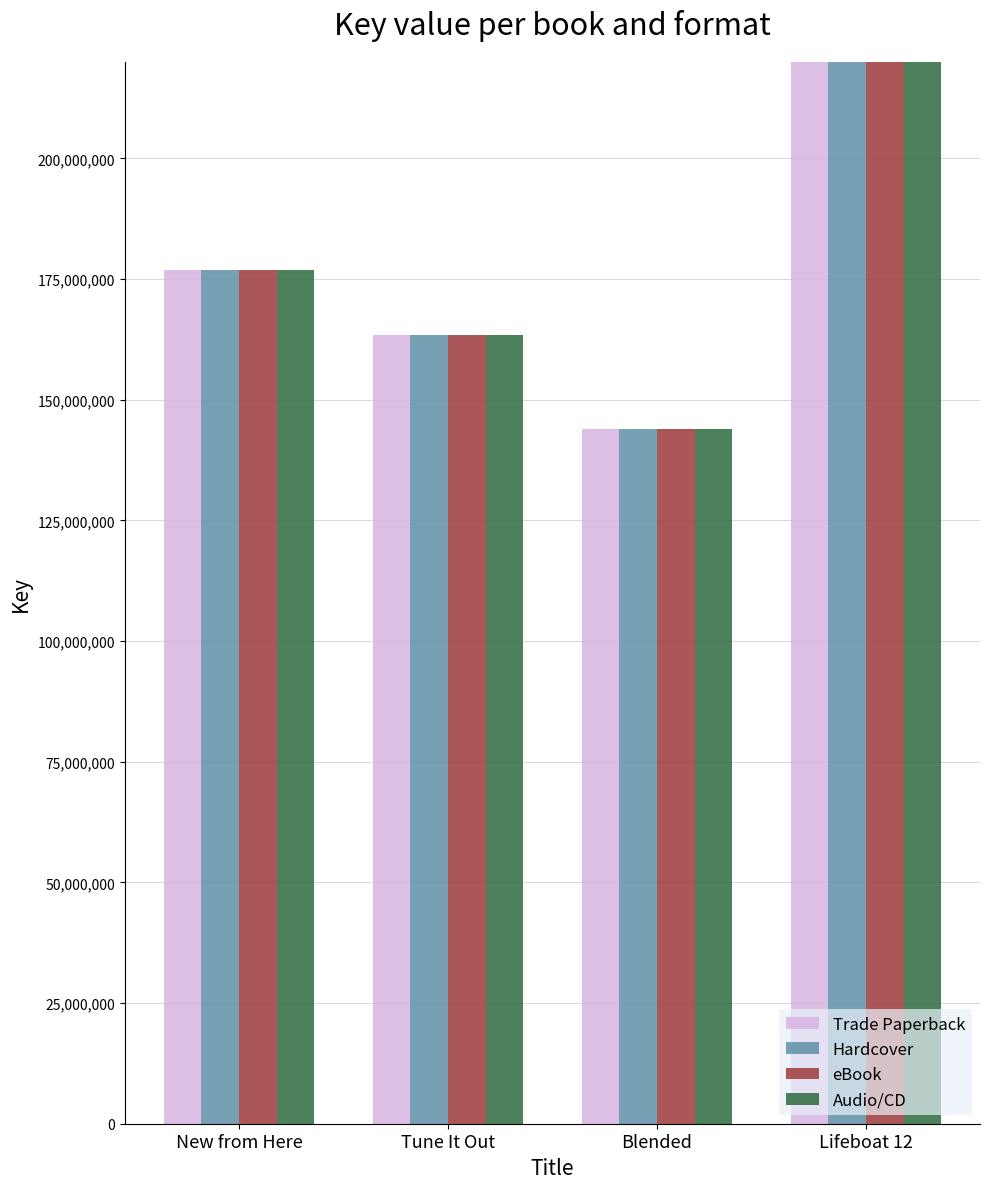

What is the average value of the eBook series?

262885545